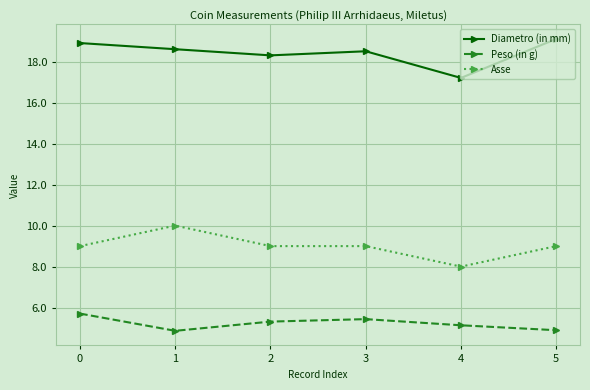

List the series in order of their peak value, lowest first.

Peso (in g), Asse, Diametro (in mm)